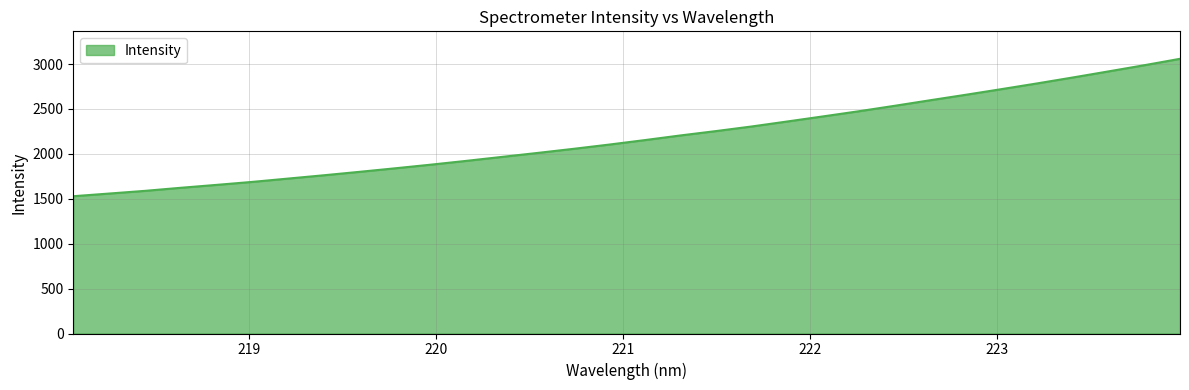

What is the difference between the maximum and minimum values?

1529.8